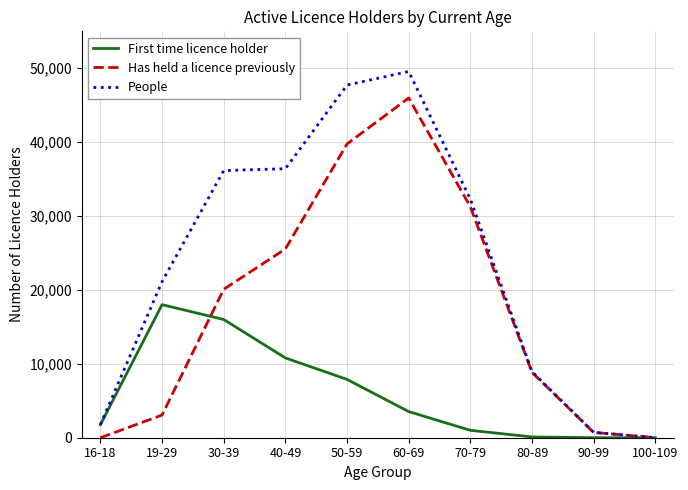

The value of People at 30-39 is 36155. True or false?

True